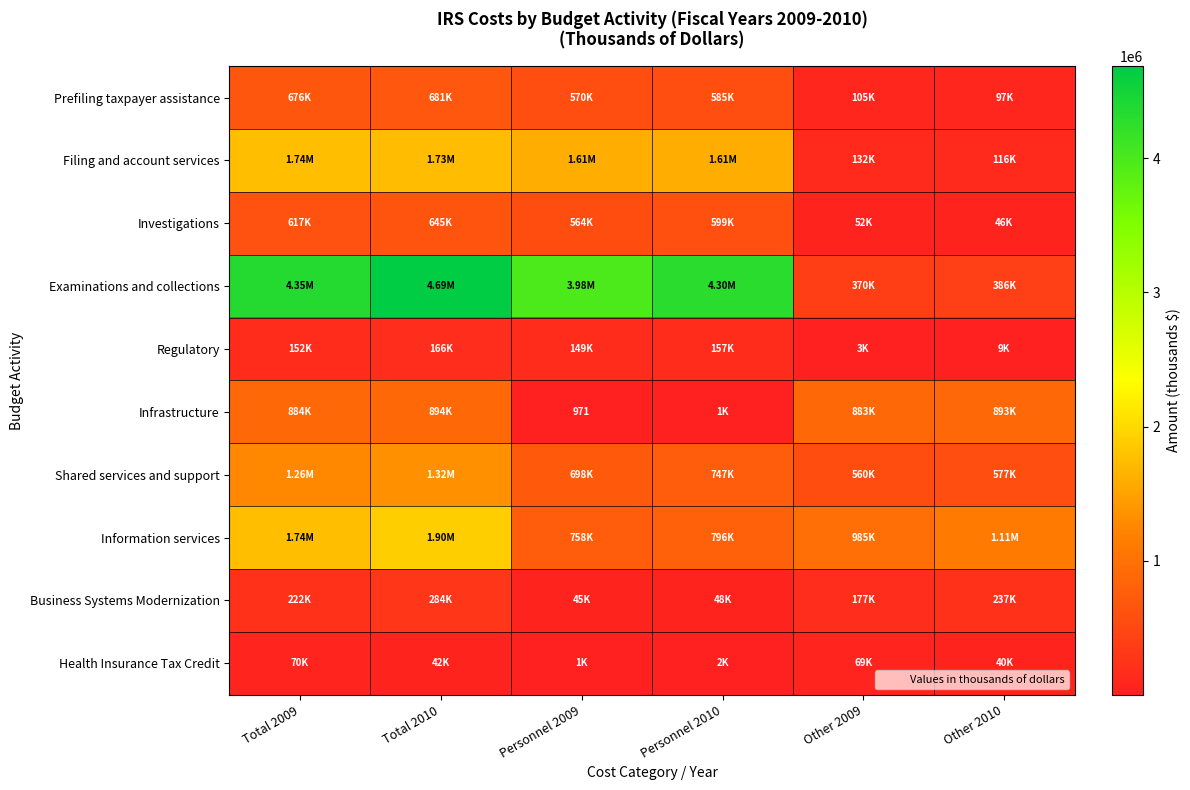

What is the minimum value shown in the chart?

971